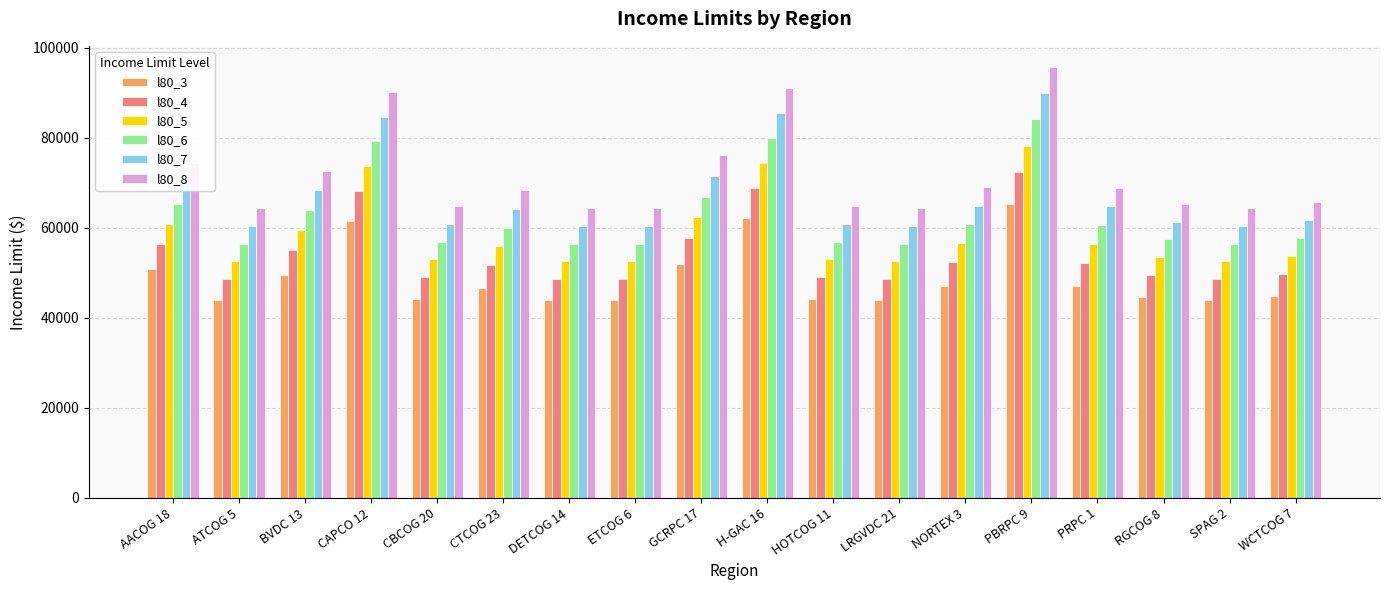

What is the maximum value for l80_3?

65225.0